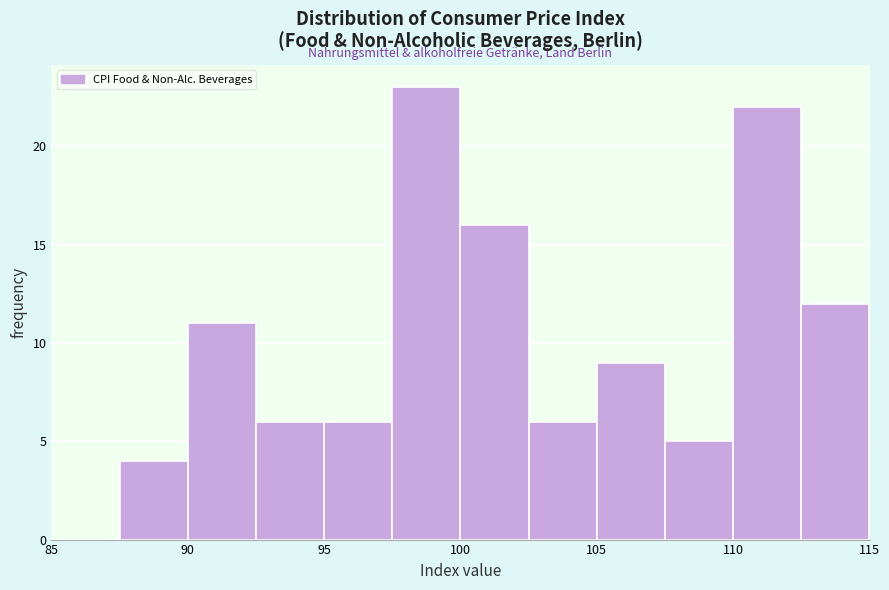

Reading left to right, transcribe this chart: for each bar, give the range it covers on the x-axis and its height. The values are not printed on the chart, so give them approximately, as read against the axis.

85.0 to 87.5: 0
87.5 to 90.0: 4
90.0 to 92.5: 11
92.5 to 95.0: 6
95.0 to 97.5: 6
97.5 to 100.0: 23
100.0 to 102.5: 16
102.5 to 105.0: 6
105.0 to 107.5: 9
107.5 to 110.0: 5
110.0 to 112.5: 22
112.5 to 115.0: 12